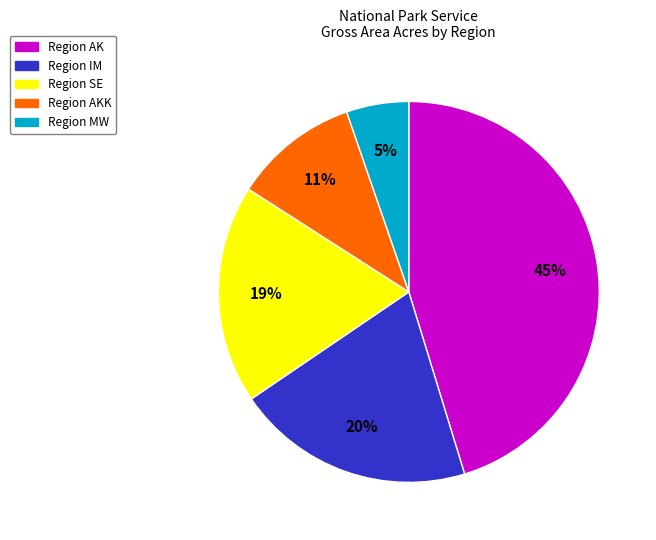

To the nearest percent, what is the difference between the largest and smallest slice percentages?

40%